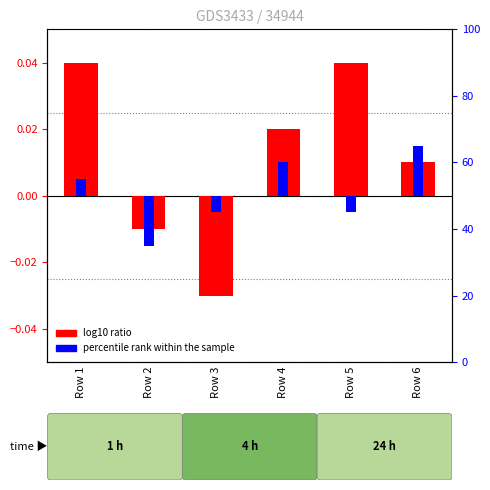

How many values in the log10 ratio series are below 0?

2